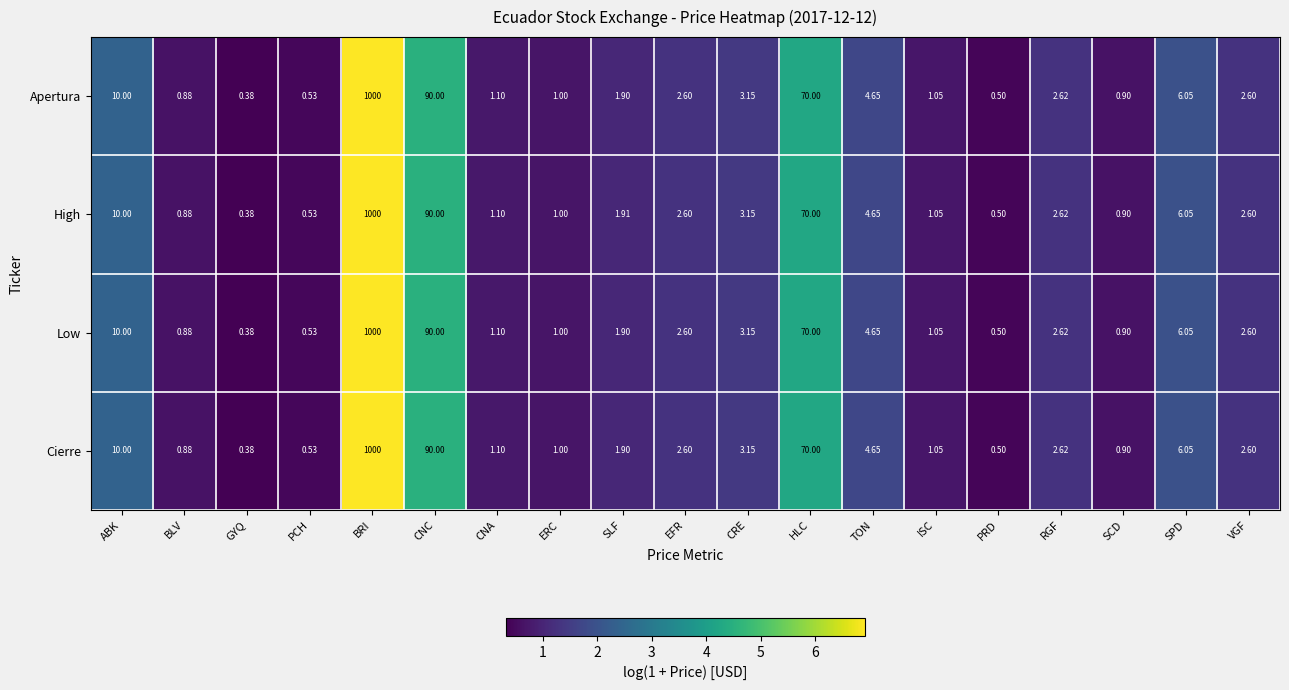

At which label does High first exceed 2?

ABK